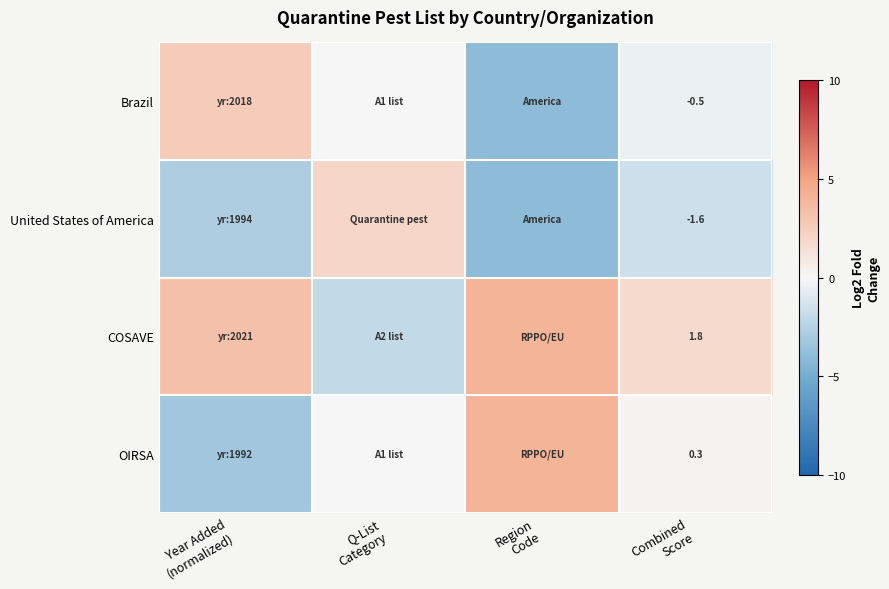

At how many categories does at least one series exceed 0?

4